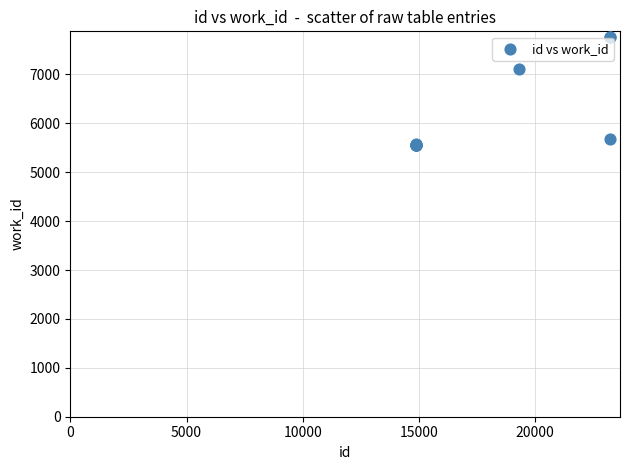

What Y value in the scatter plot is closest to 6665?

7121